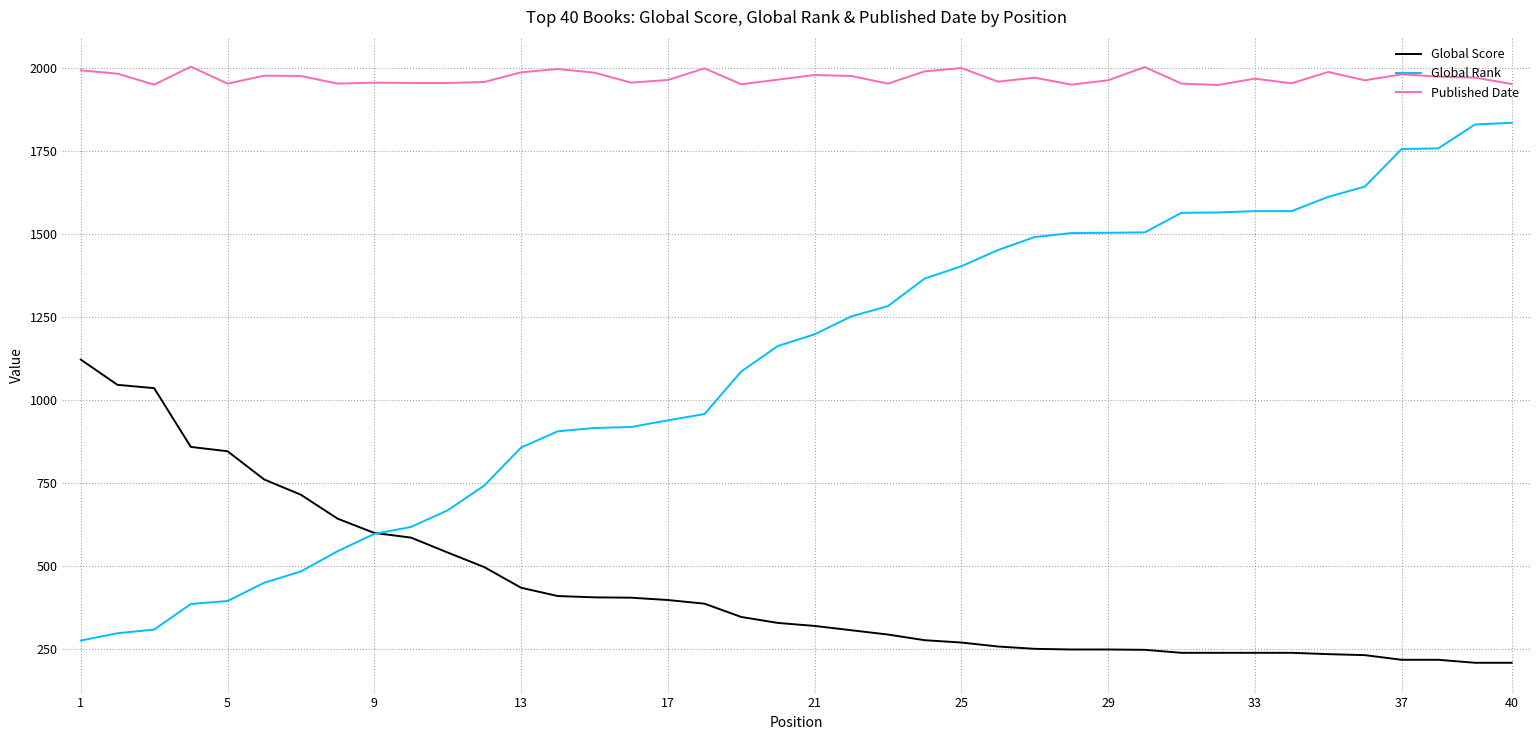

What is the lowest value of the Published Date series?

1950